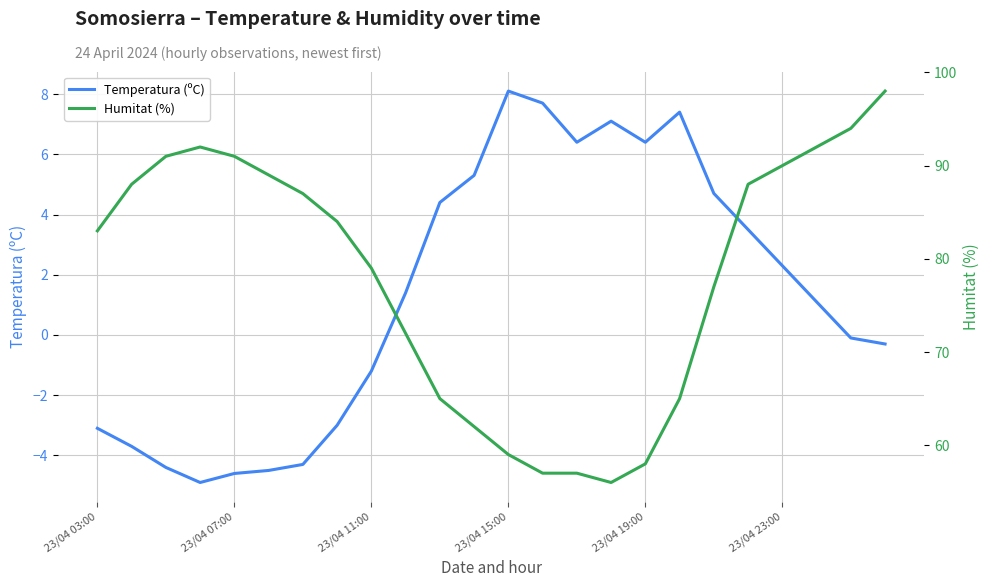

Does the chart display data point markers on the line(s)?

No